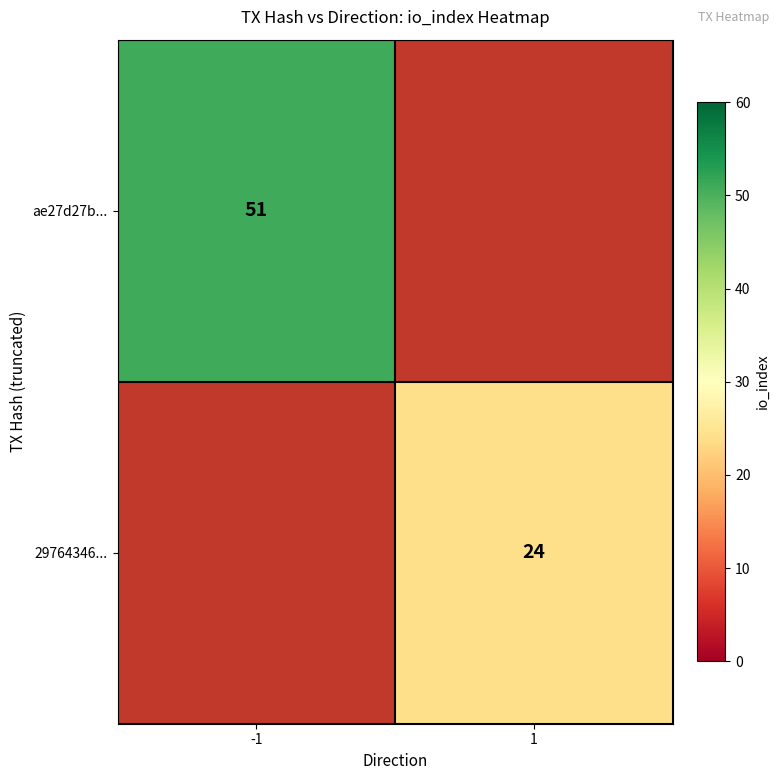

The value of 29764346... at 1 is 11. True or false?

False